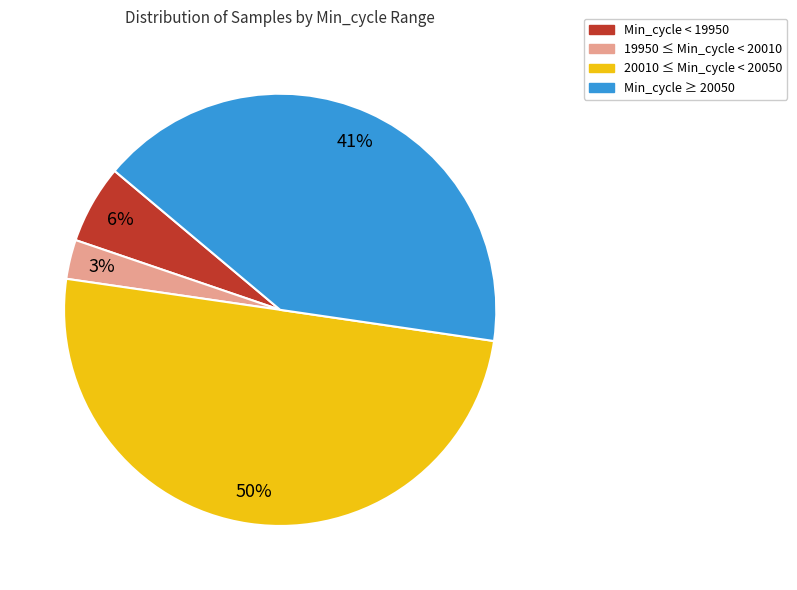

To the nearest percent, what is the average slice percentage?

25%